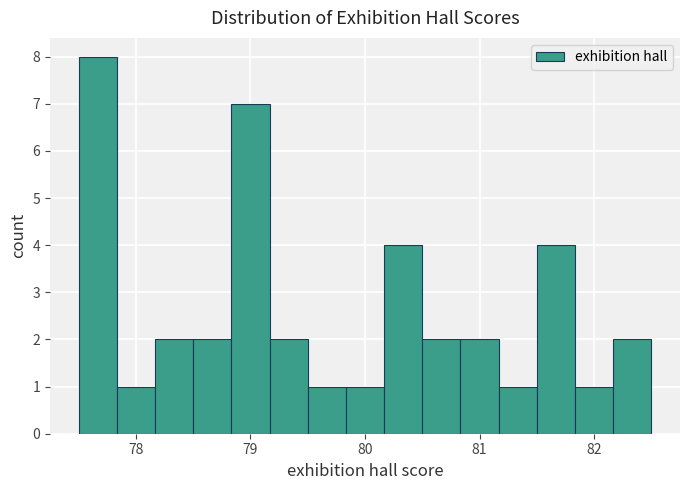

Around what value on the x-axis is the tallest bar? Give the approximate position of its centre, as read against the axis.

77.7